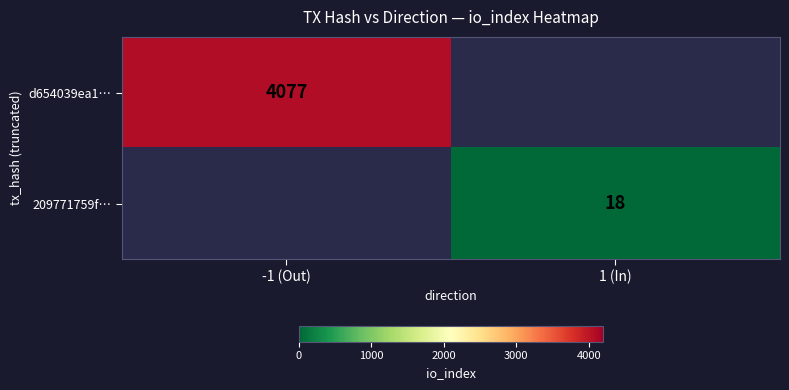

True or false: 209771759f… has a value of 18 at 1 (In).

True